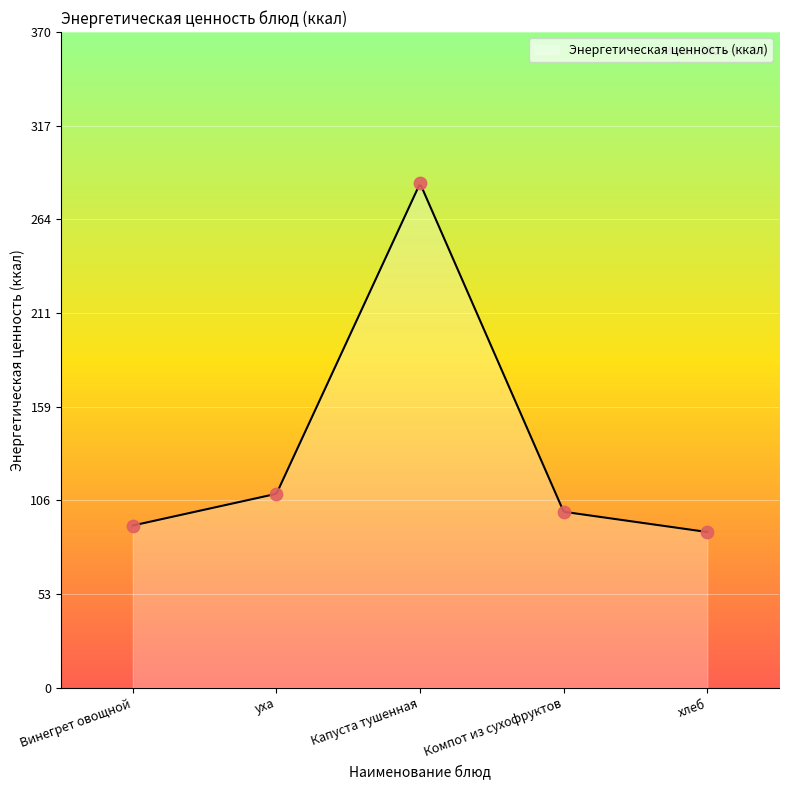

Approximately how many times larger is the value at Капуста тушенная compared to уха?

2.6